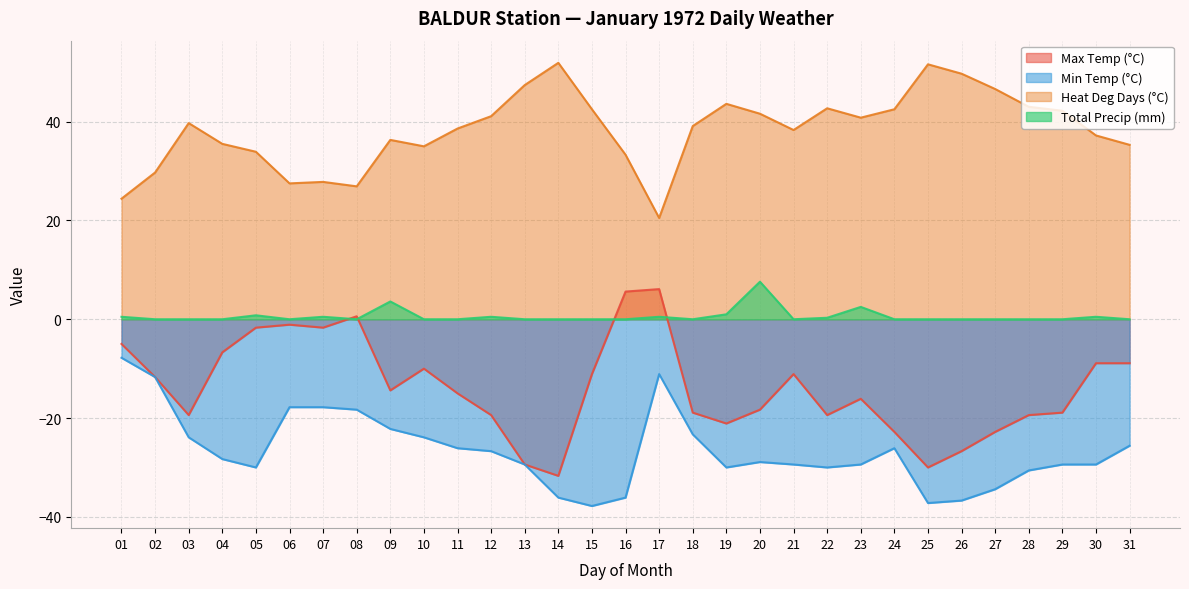

How many values in the Min Temp (°C) series are below -28?

17